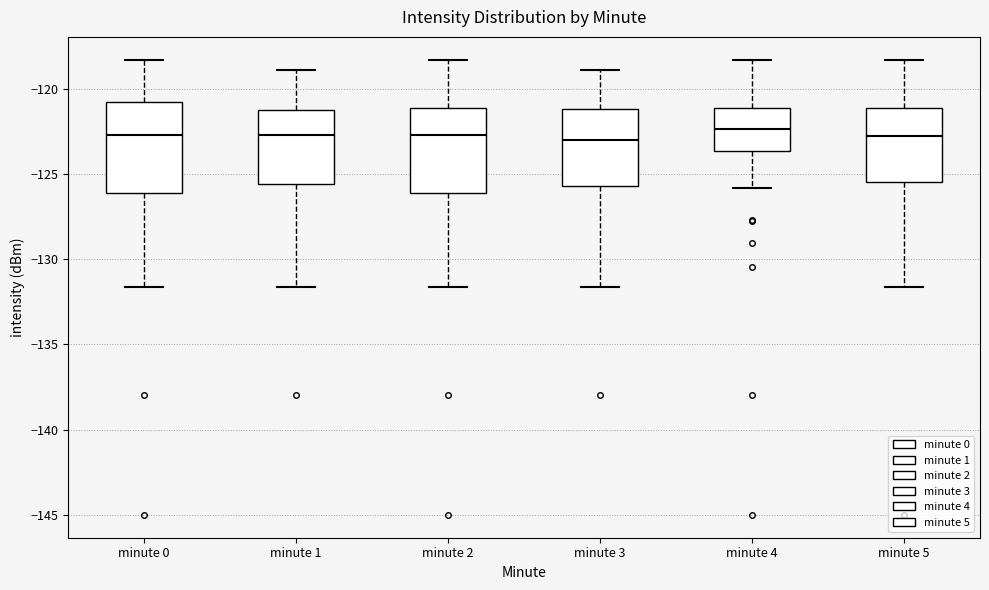

Reading left to right, read every box against the y-axis: the position of its median line, the range the box covers, and the ends of its whiskers. The values are not printed on the chart, so give them approximately, as read against the axis.

minute 0: median -122.5, box -126.0 to -120.5, whiskers -131.5 to -118.5
minute 1: median -122.5, box -125.5 to -121.0, whiskers -131.5 to -119.0
minute 2: median -122.5, box -126.0 to -121.0, whiskers -131.5 to -118.5
minute 3: median -123.0, box -125.5 to -121.0, whiskers -131.5 to -119.0
minute 4: median -122.5, box -123.5 to -121.0, whiskers -126.0 to -118.5
minute 5: median -122.5, box -125.5 to -121.0, whiskers -131.5 to -118.5